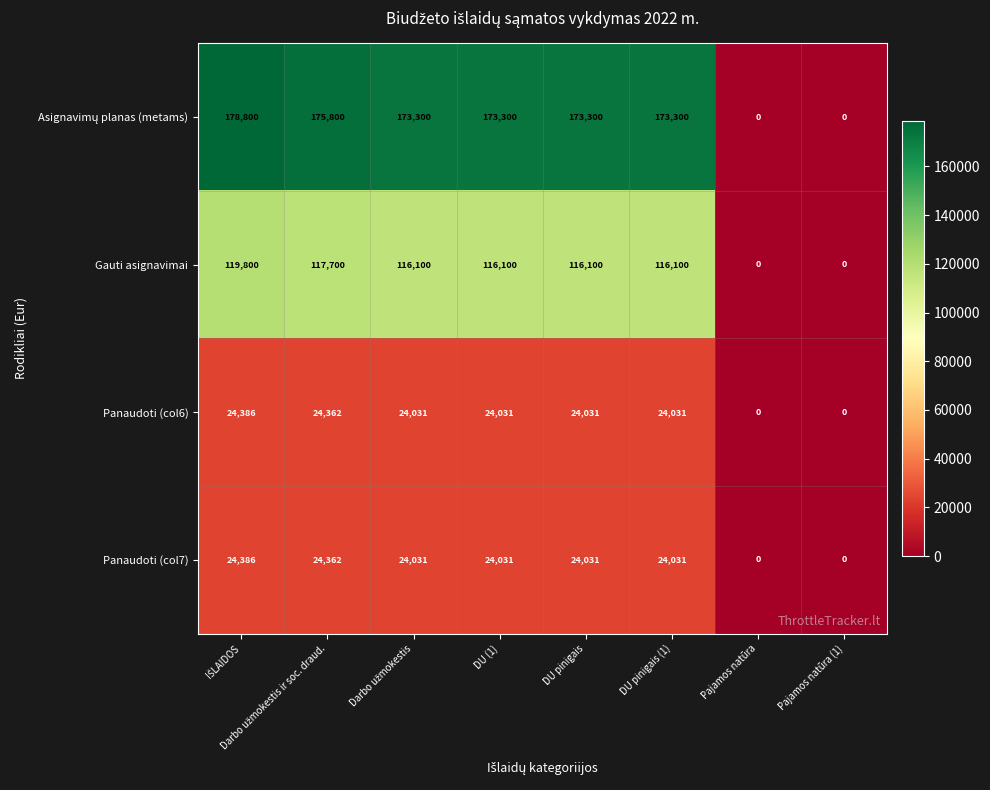

What is the sum of all Gauti asignavimai values?

701900